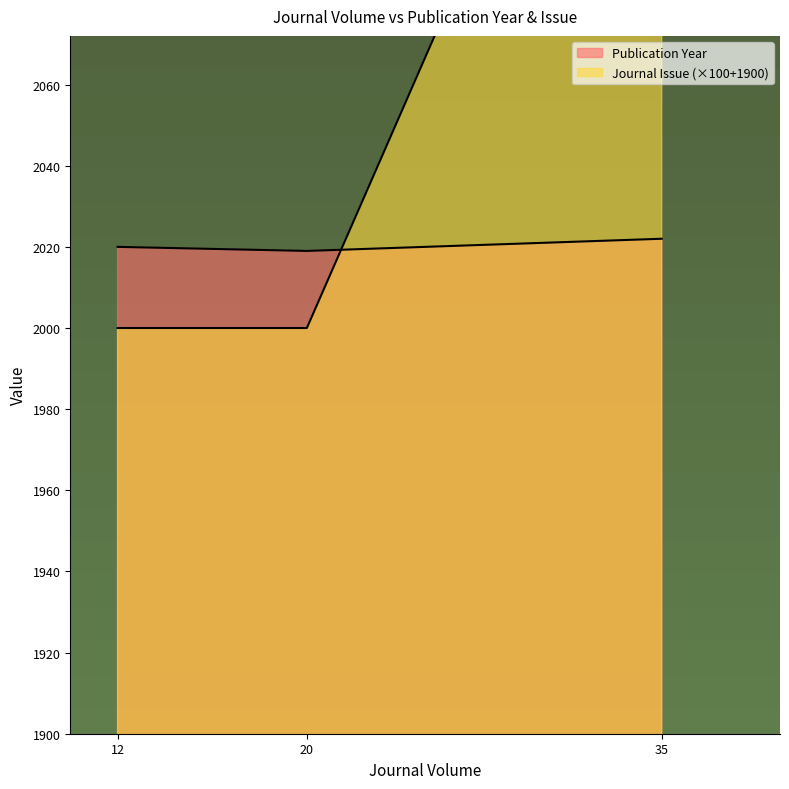

Rank the categories by value from lowest to highest.

12, 20, 35